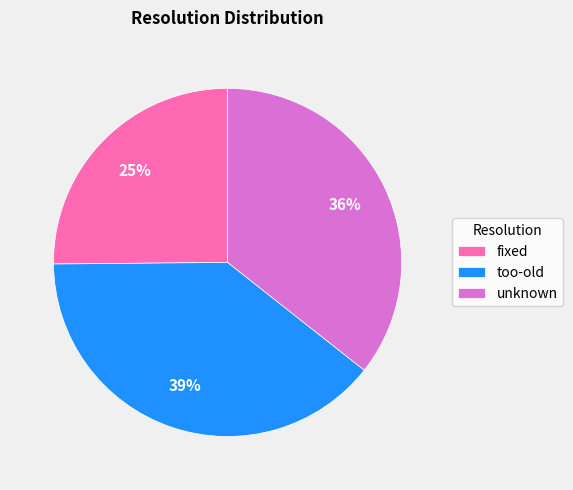

How many segments does this pie chart have?

3